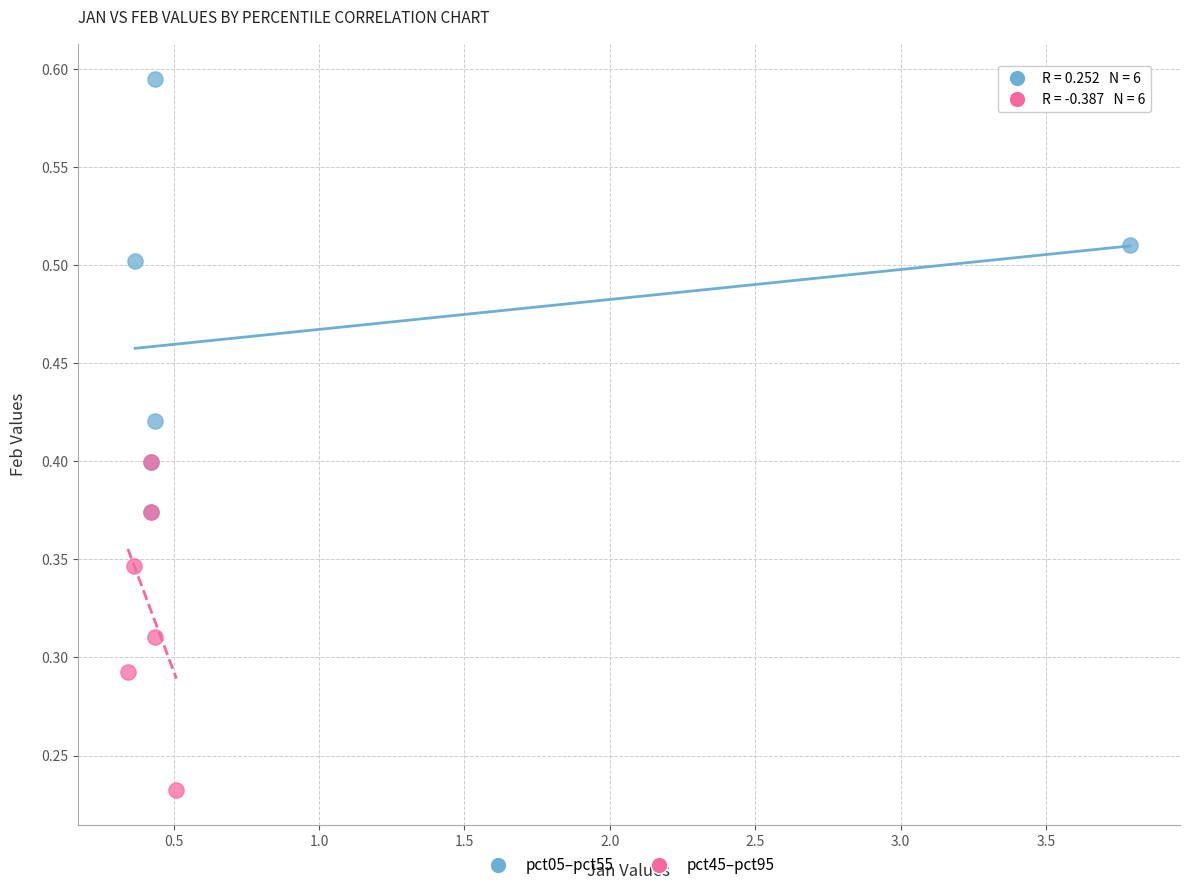

Which series reaches the minimum Y coordinate?

pct45–pct95